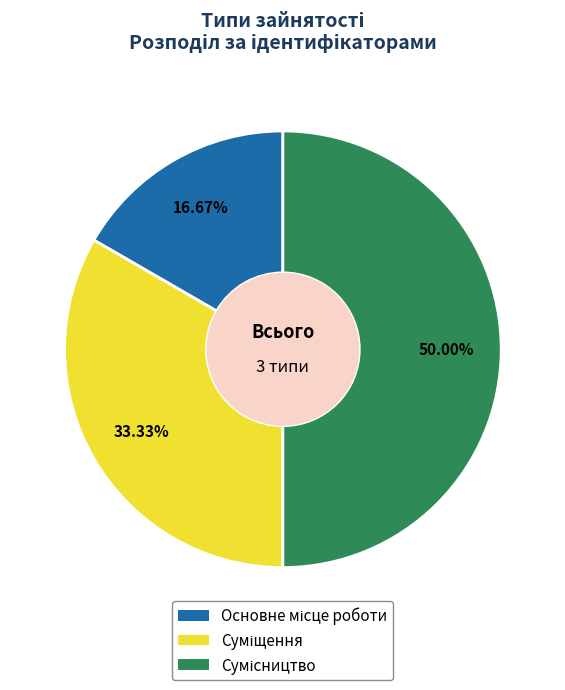

To the nearest percent, what is the difference between the largest and smallest slice percentages?

33%